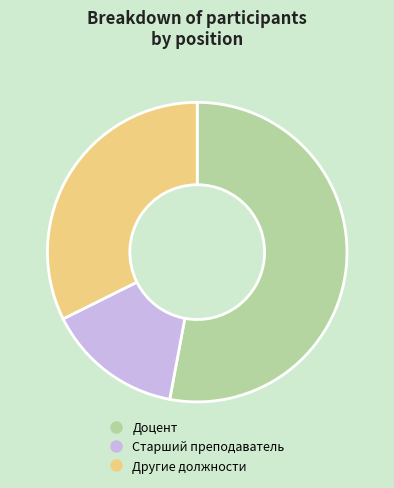

How many slices are in this pie chart?

3